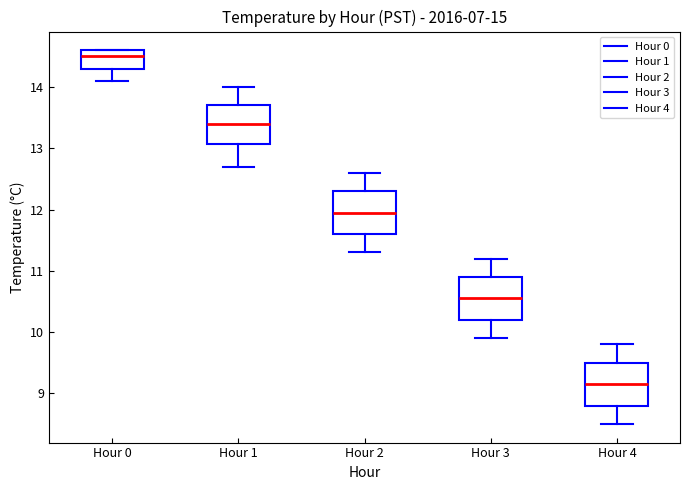

Reading left to right, read every box against the y-axis: the position of its median line, the range the box covers, and the ends of its whiskers. The values are not printed on the chart, so give them approximately, as read against the axis.

Hour 0: median 14.5, box 14.3 to 14.6, whiskers 14.1 to 14.6
Hour 1: median 13.4, box 13.1 to 13.7, whiskers 12.7 to 14.0
Hour 2: median 12.0, box 11.6 to 12.3, whiskers 11.3 to 12.6
Hour 3: median 10.6, box 10.2 to 10.9, whiskers 9.9 to 11.2
Hour 4: median 9.2, box 8.8 to 9.5, whiskers 8.5 to 9.8